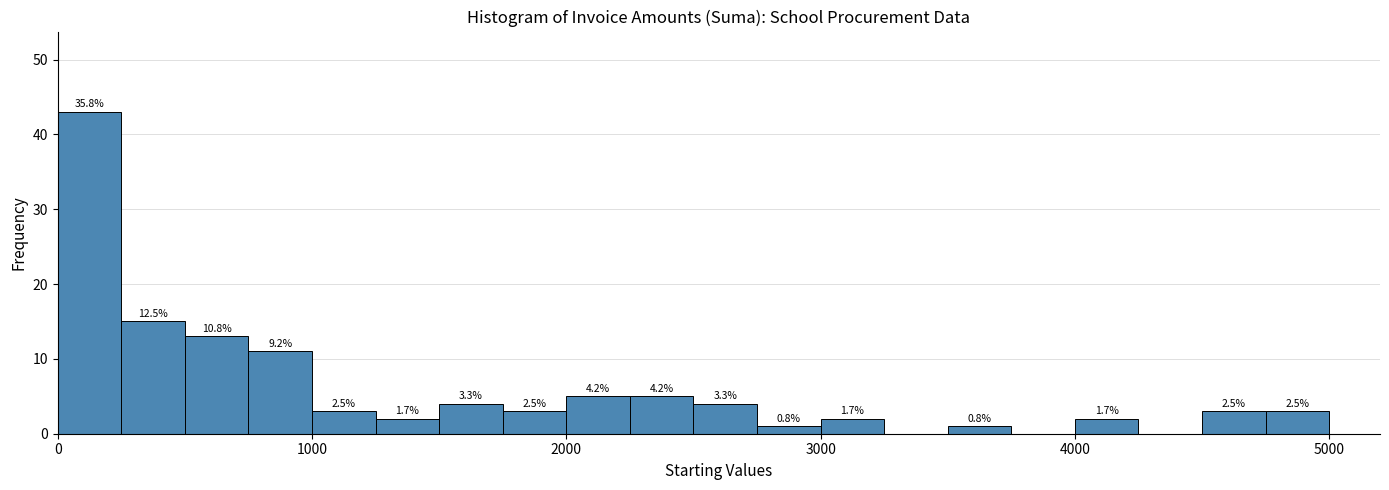

Read against the x-axis, roughly where is the centre of the tallest bar?

100